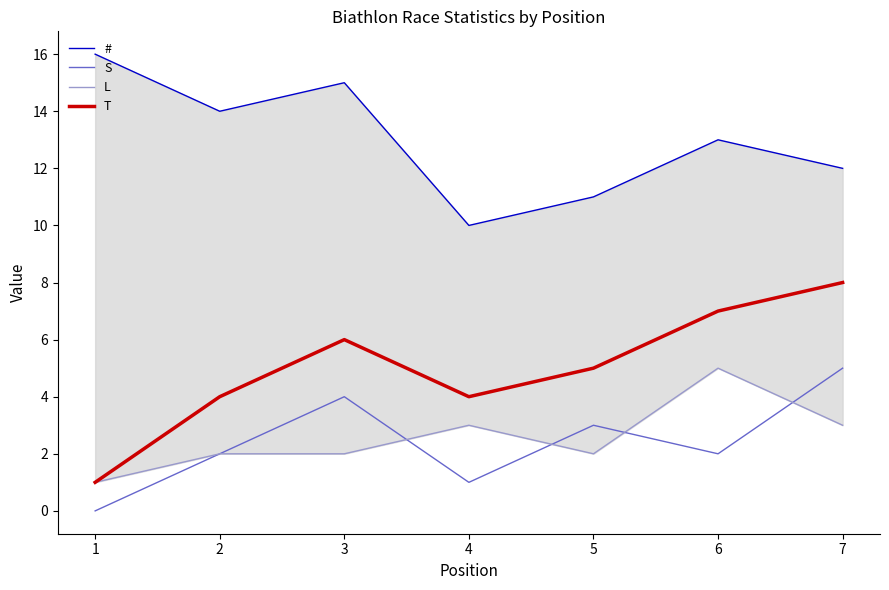

True or false: T and L intersect in this chart.

False